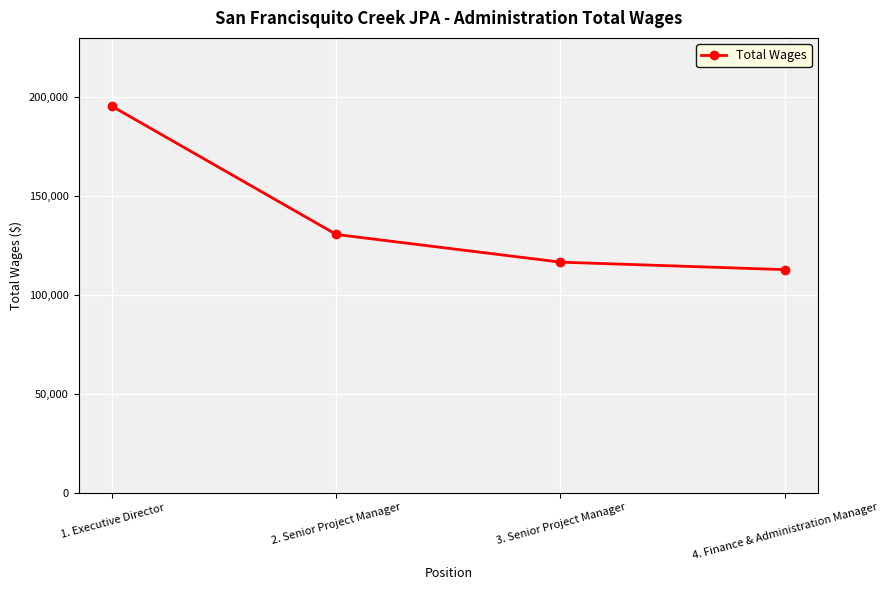

Where is the data nearest to the value 154083?

2. Senior Project Manager